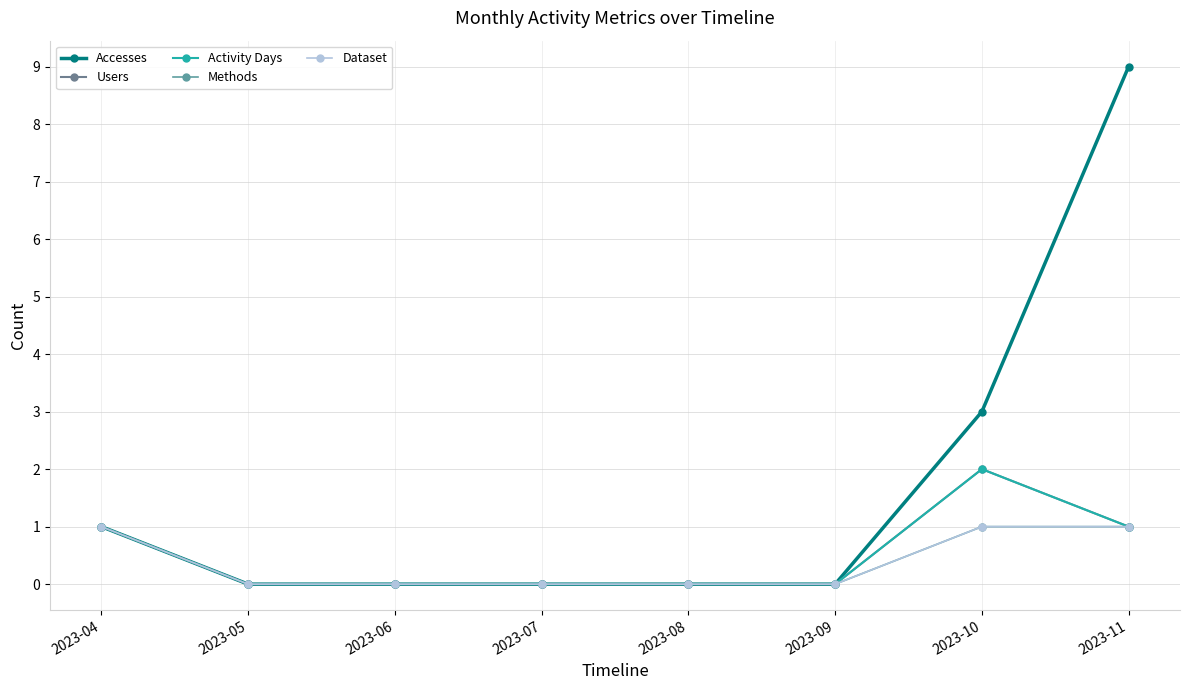

Does the chart have visible grid lines?

Yes